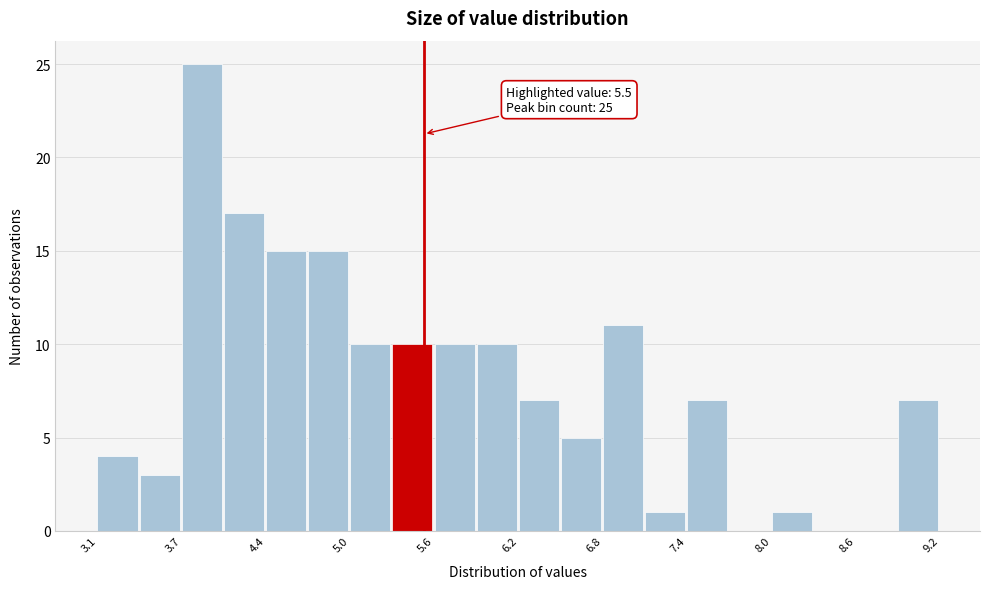

Around what value on the x-axis is the tallest bar? Give the approximate position of its centre, as read against the axis.

3.9